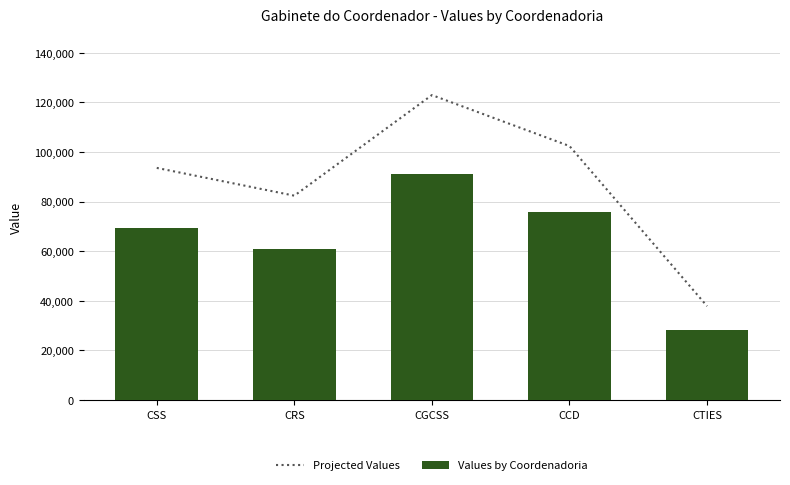

Is it true that Projected Values equals 18702.5 at CTIES?

False